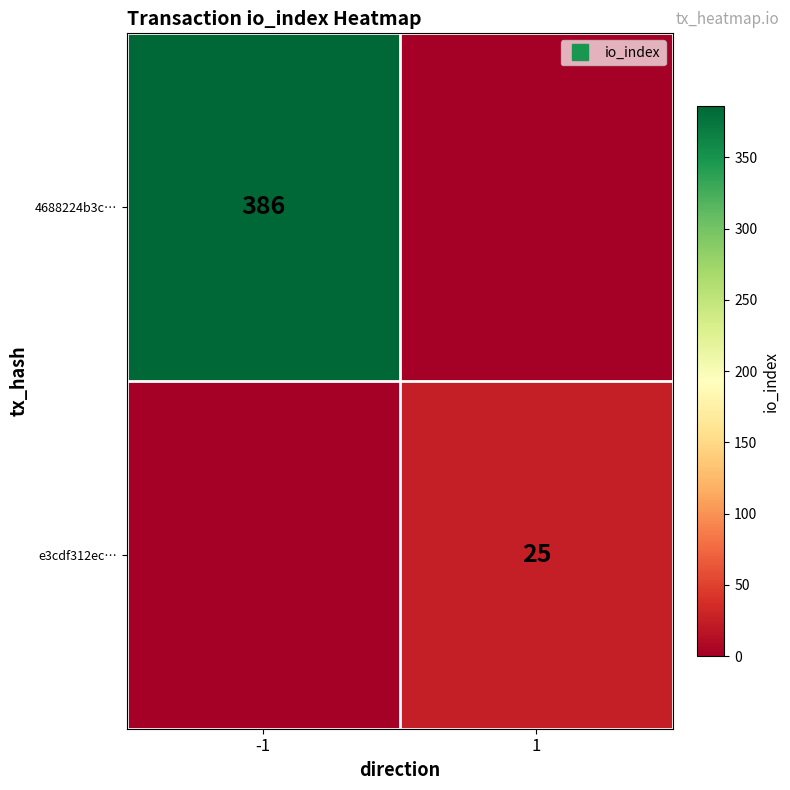

Which series has the widest spread of values?

4688224b3c…